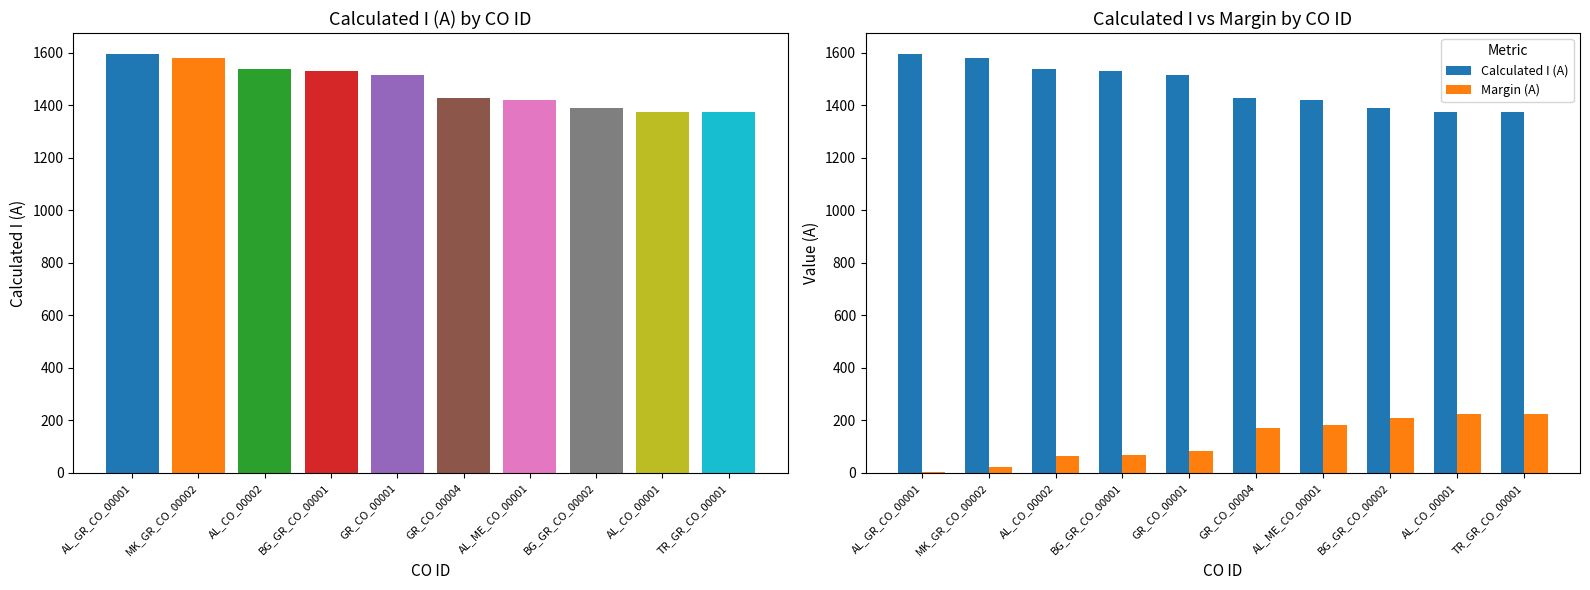

True or false: Calculated I (A) has a value of 1429 at GR_CO_00004.

True